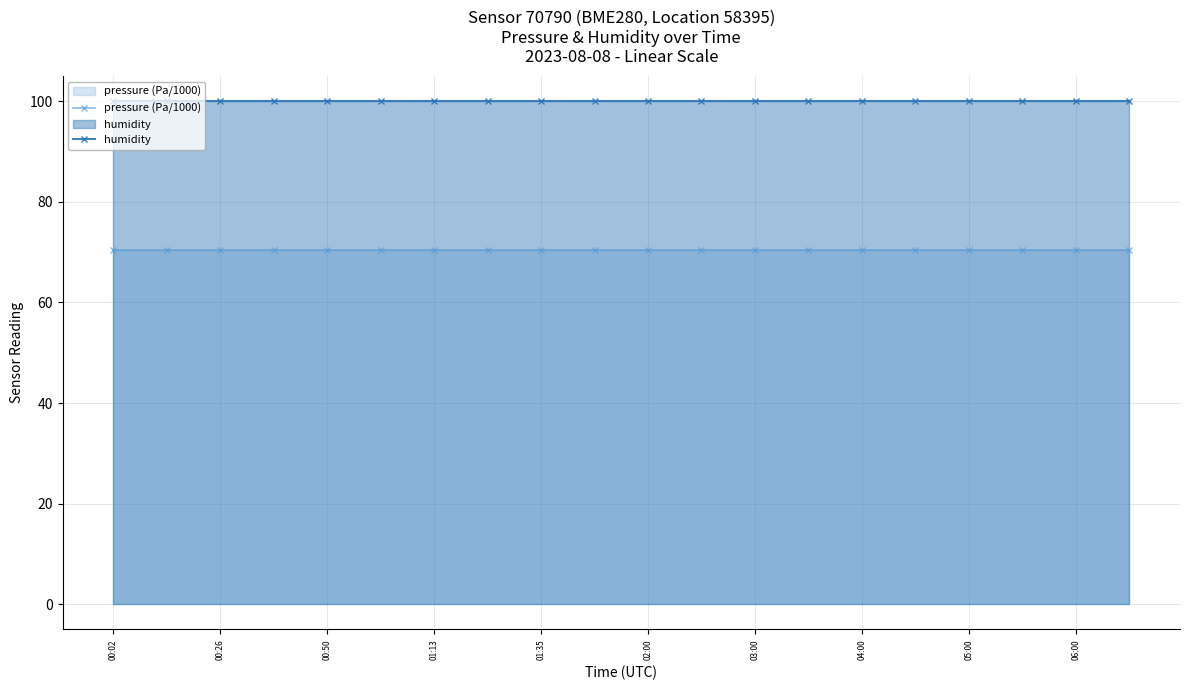

Reading left to right, extract all data points from this chart.

pressure (Pa/1000): 70.5	70.5	70.5	70.5	70.5	70.5	70.5	70.5	70.5	70.5	70.5	70.5	70.5	70.5	70.5	70.5	70.5	70.5	70.5	70.5
humidity: 100.0	100.0	100.0	100.0	100.0	100.0	100.0	100.0	100.0	100.0	100.0	100.0	100.0	100.0	100.0	100.0	100.0	100.0	100.0	100.0